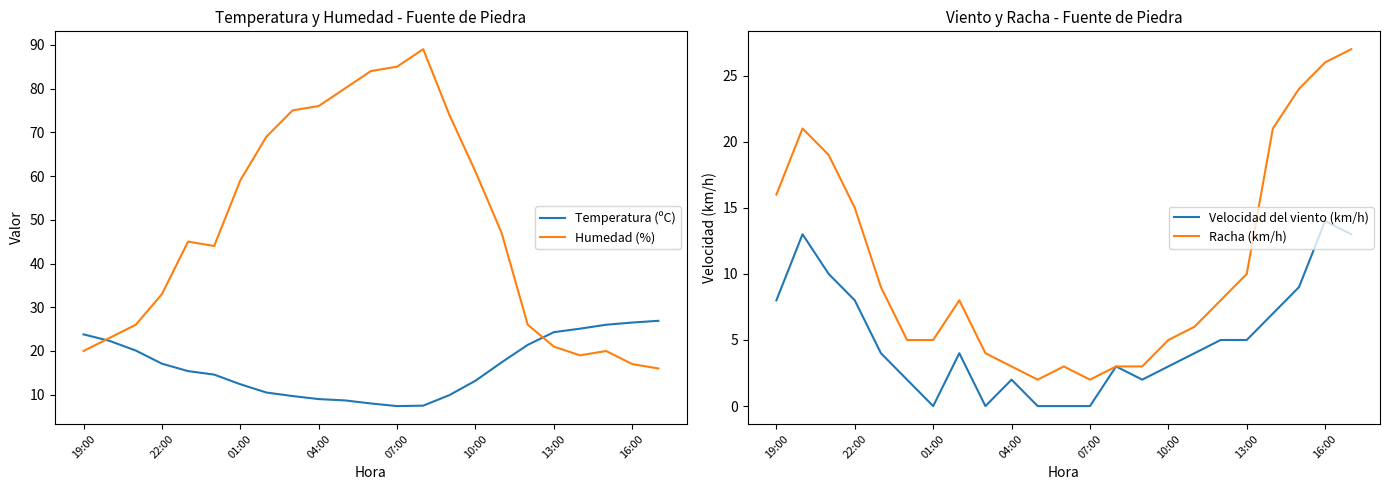

The Humedad (%) series shows 37.9 at 13:00. True or false?

False